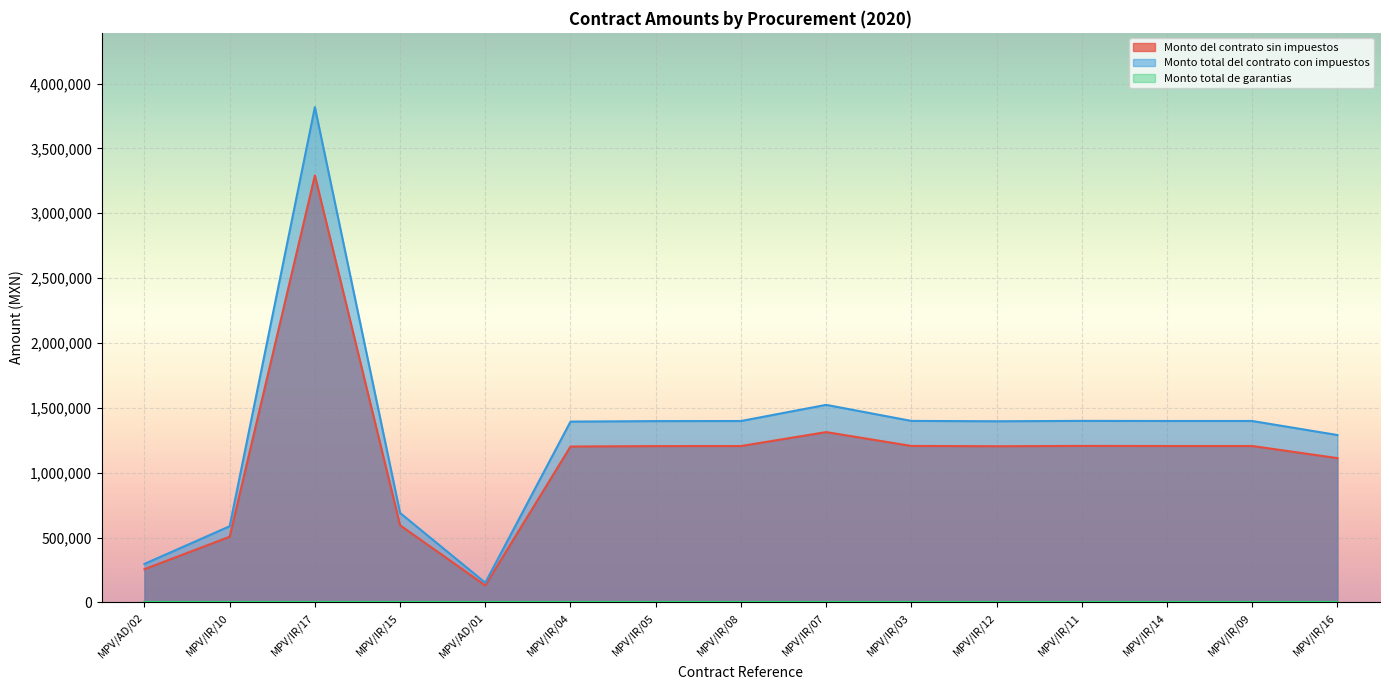

What is the highest value of the Monto del contrato sin impuestos series?

3291701.0